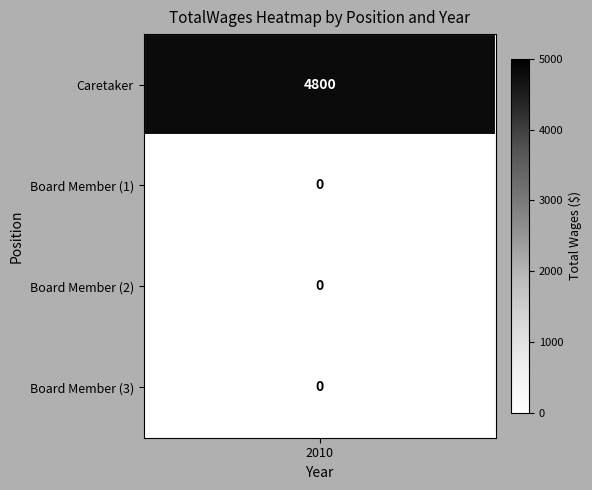

Which label corresponds to the largest value in the chart?

2010